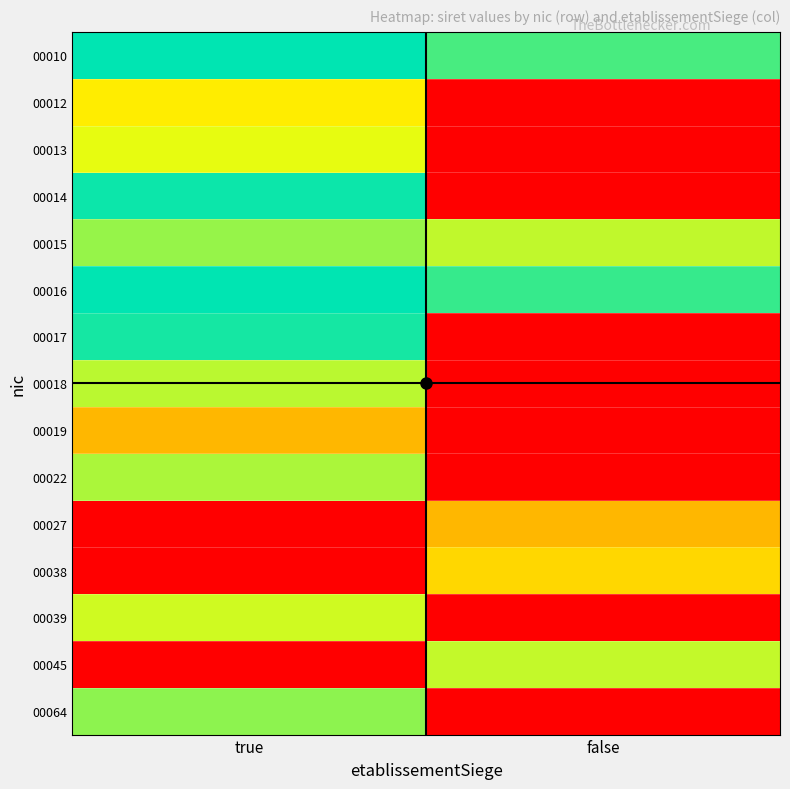

How many series are shown in this chart?

15